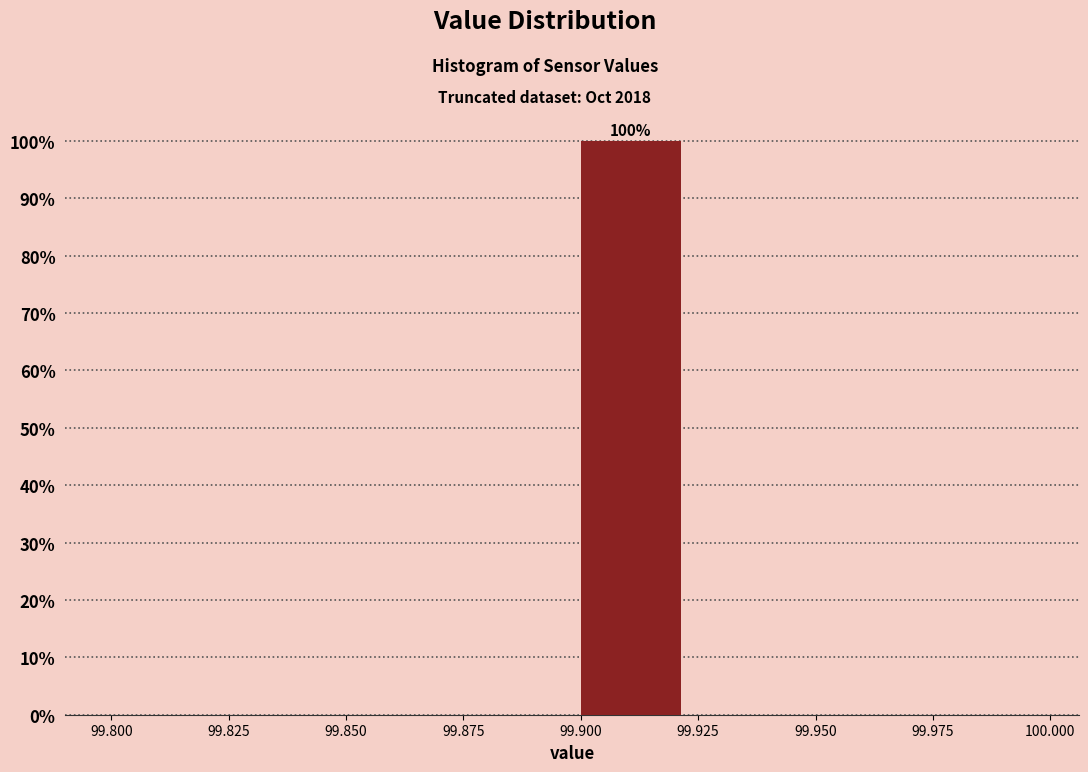

Which range on the x-axis has the tallest bar?

99.900 to 99.925